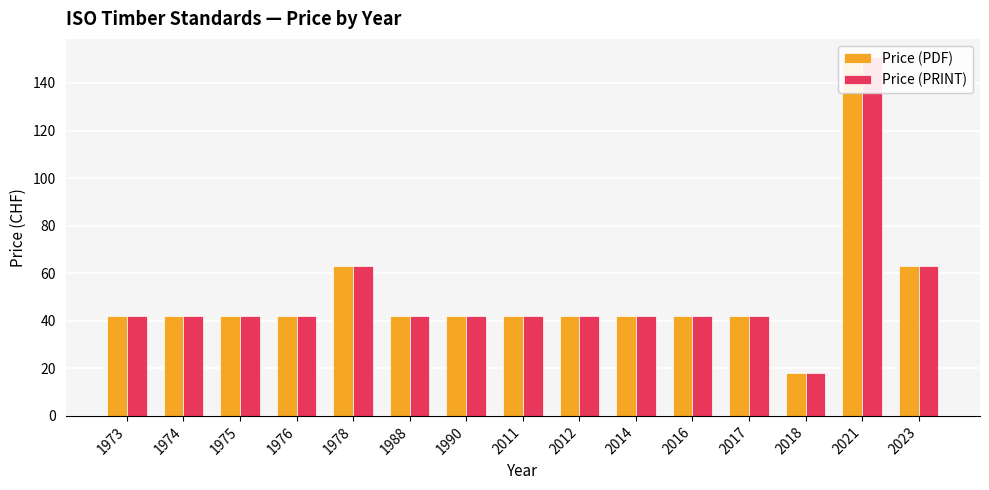

Reading left to right, extract all data points from this chart.

Price (PDF): 42	42	42	42	63	42	42	42	42	42	42	42	18	151	63
Price (PRINT): 42	42	42	42	63	42	42	42	42	42	42	42	18	151	63